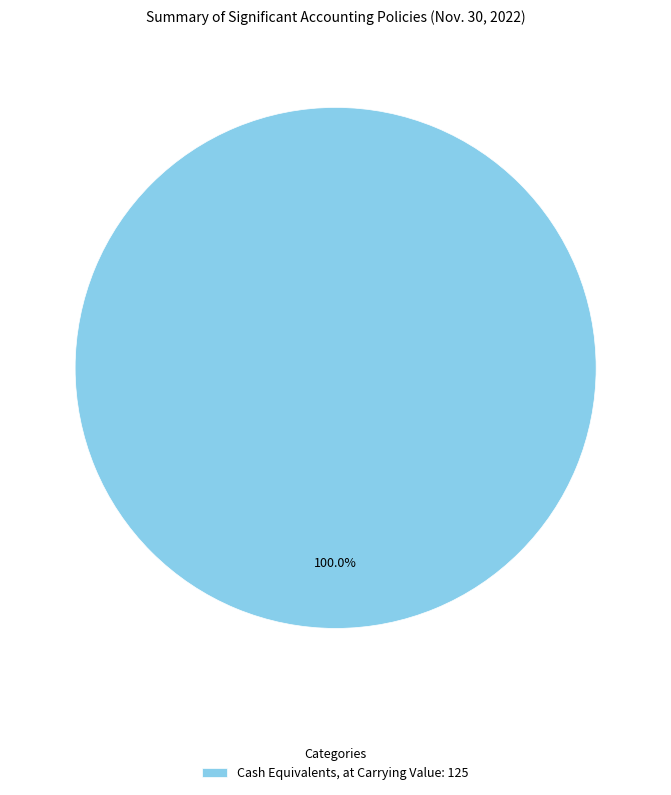

Rank the categories by value from lowest to highest.

Cash Equivalents, at Carrying Value: 125